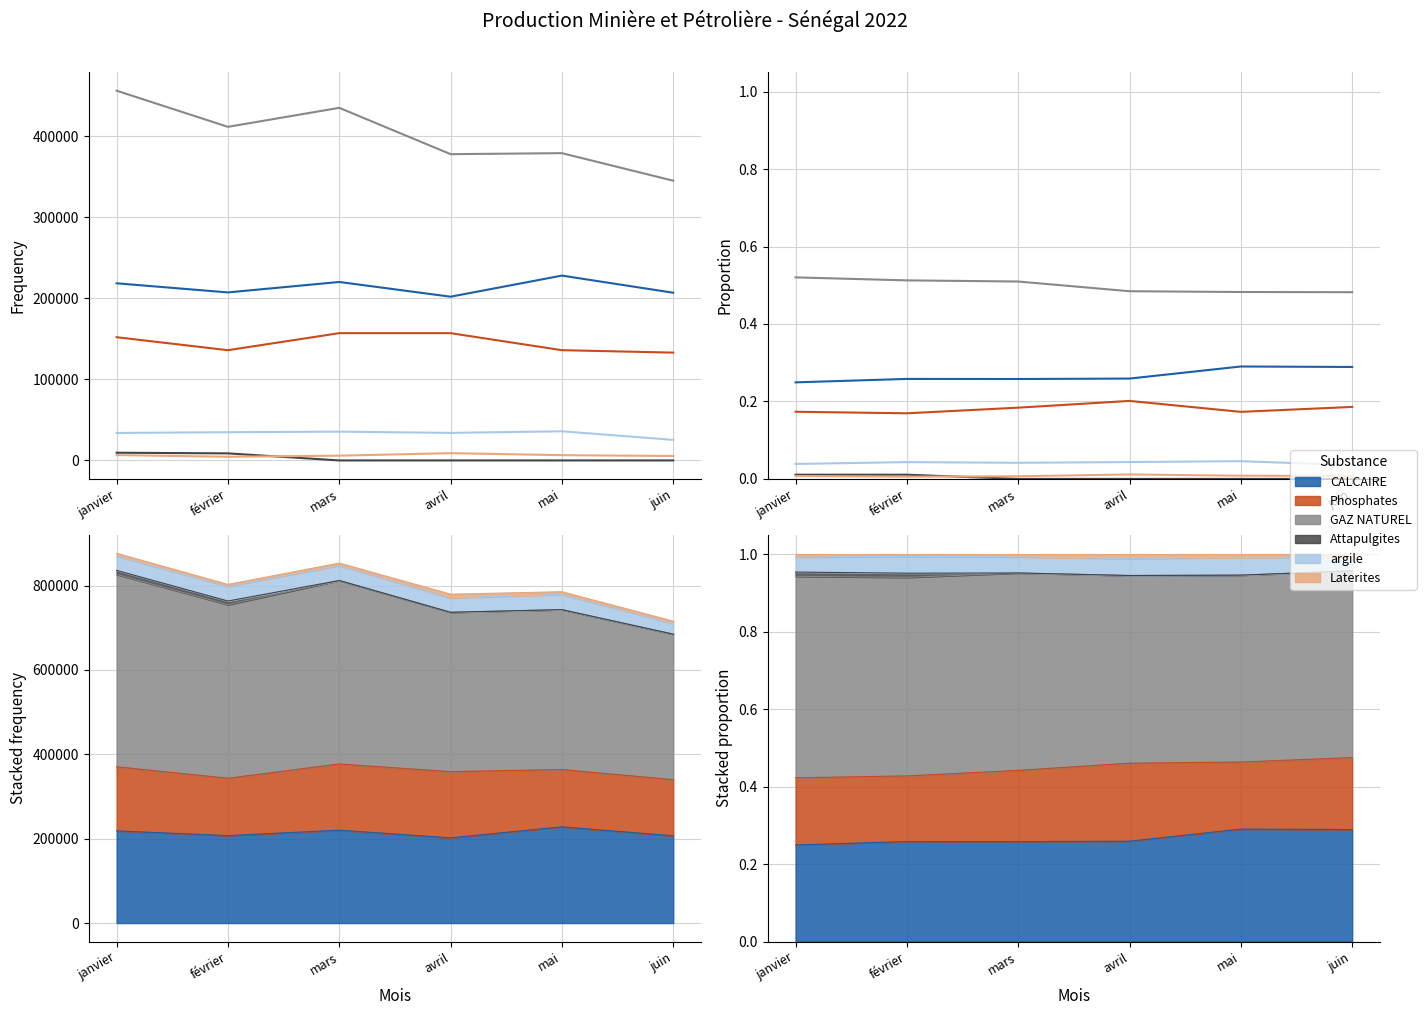

Is it true that argile equals 0.0 at février?

False